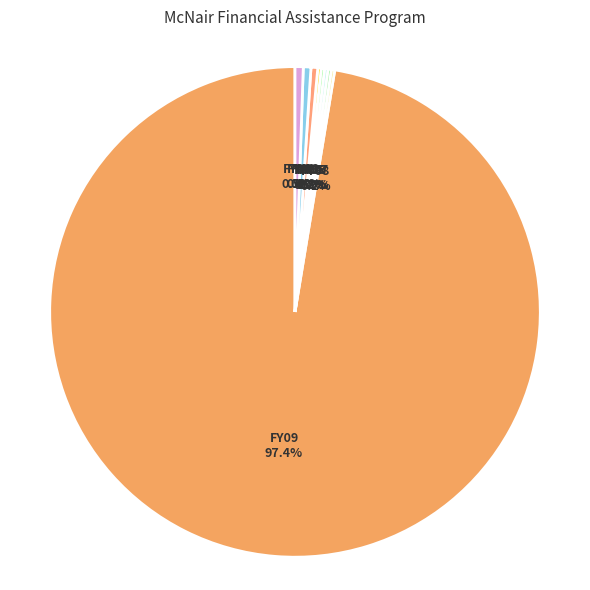

Which slice is the largest?

FY09